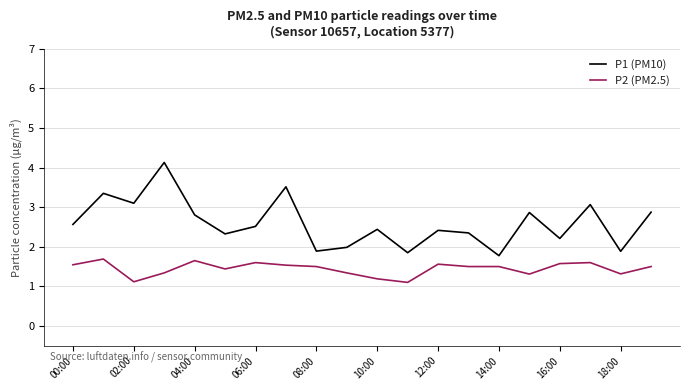

What is the greatest value displayed?

4.1